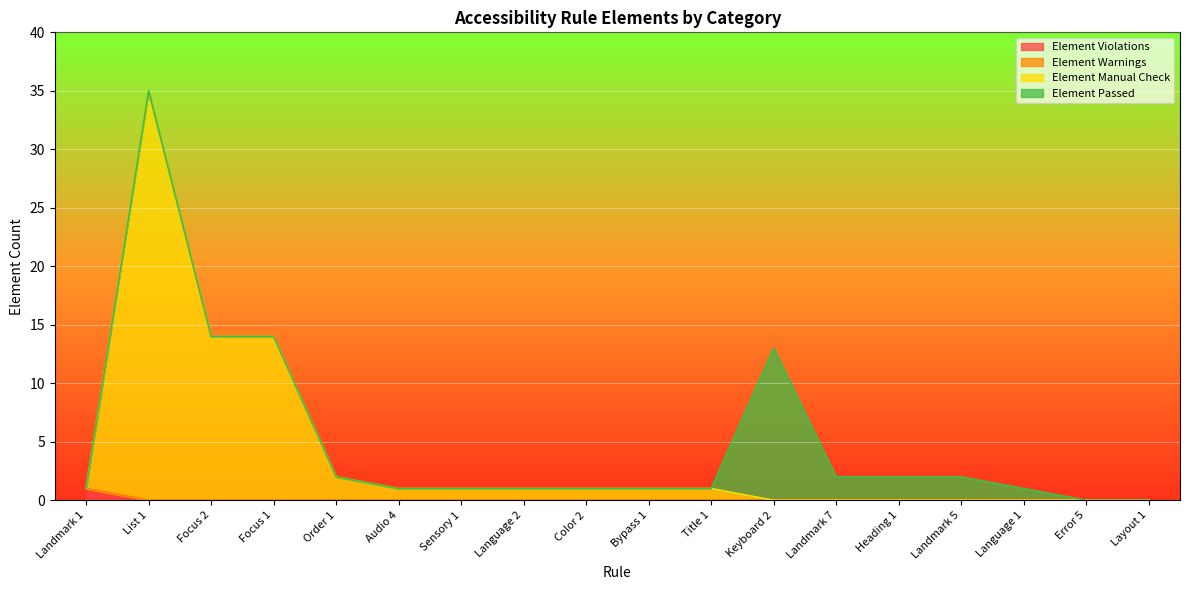

What position from the left is Bypass 1?

10